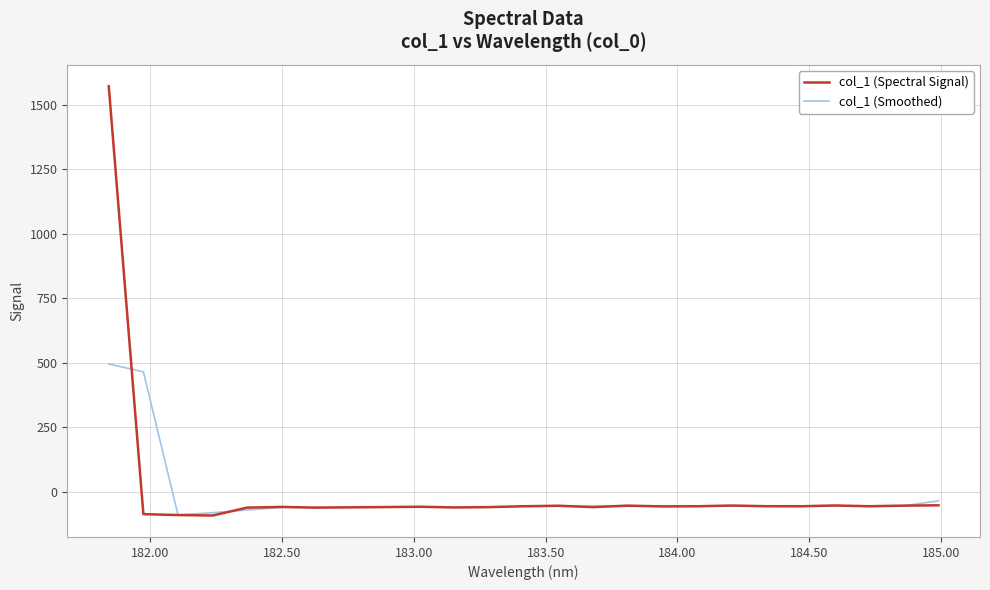

Rank the series by their maximum value, from highest to lowest.

col_1 (Spectral Signal), col_1 (Smoothed)